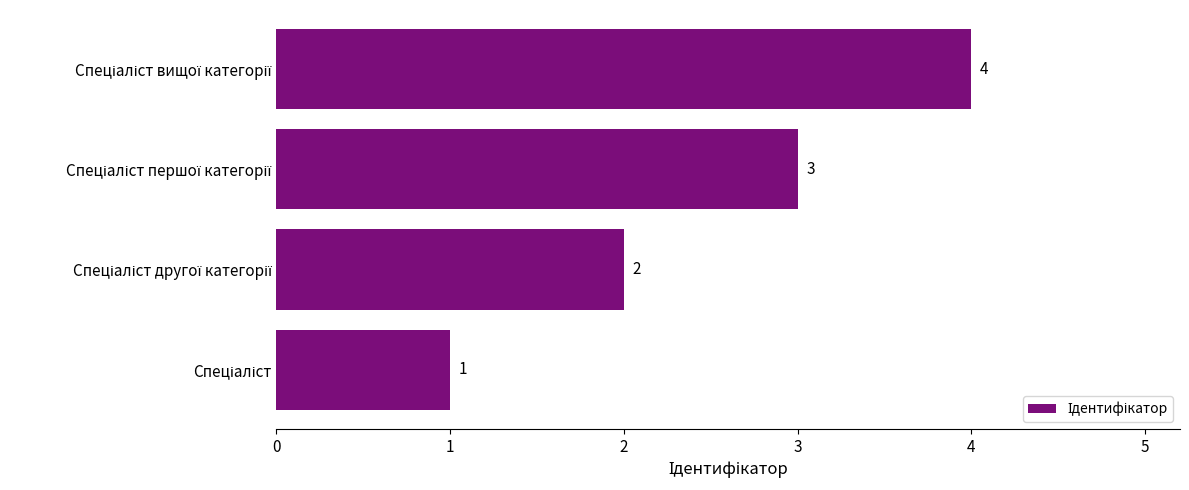

What is the difference between the maximum and minimum values?

3